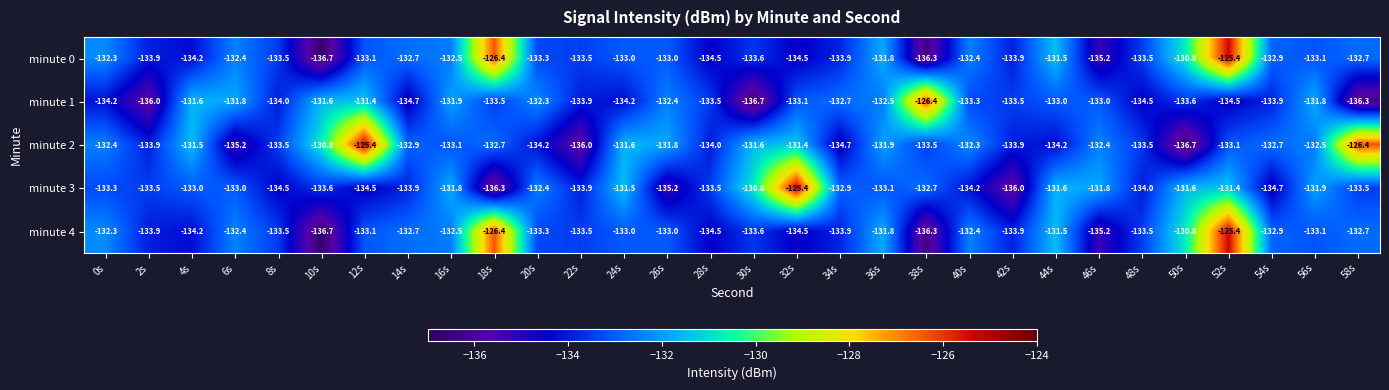

What is the difference between the minute 0 values at 52s and 0s?

6.9